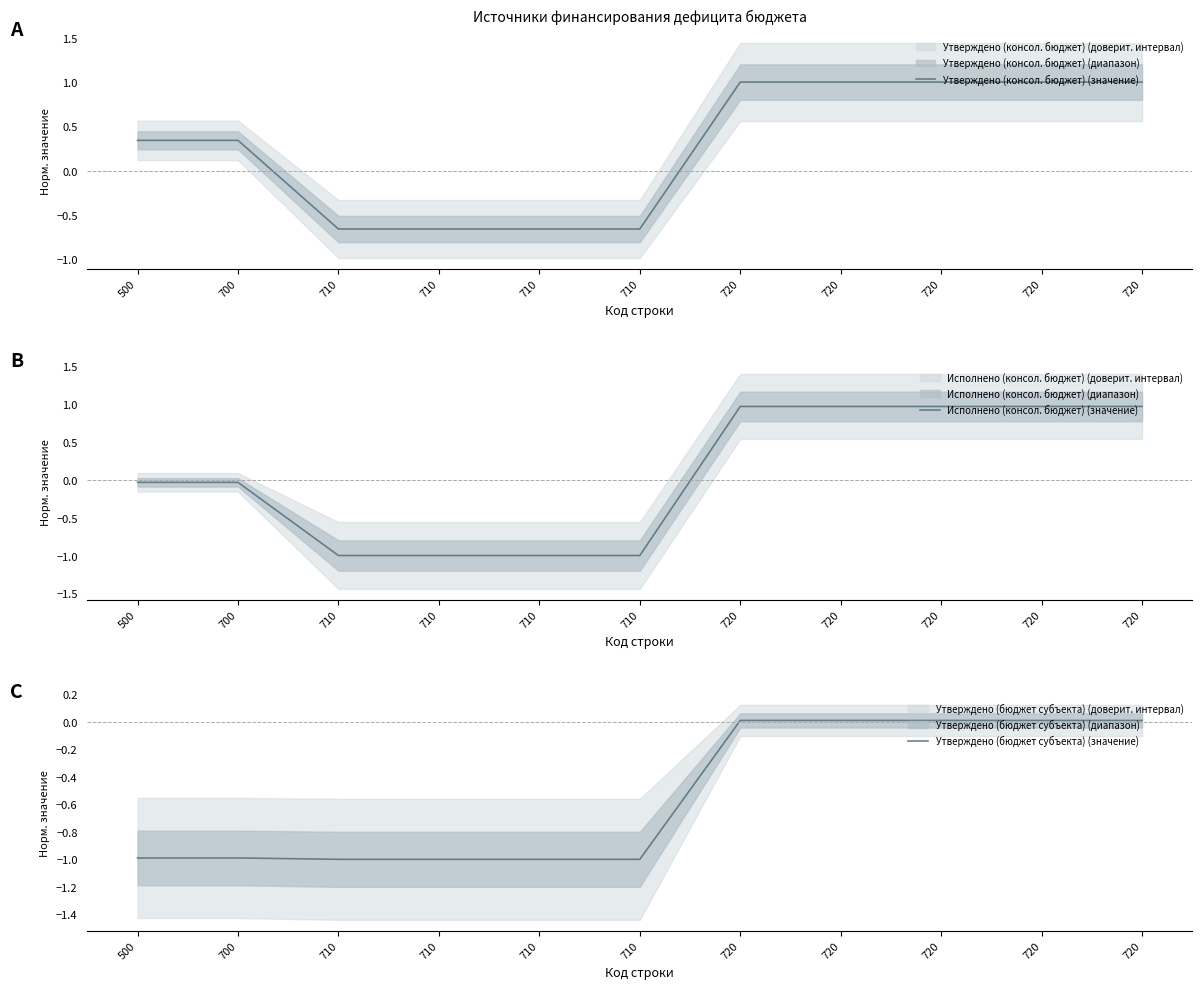

The value of Утверждено (бюджет субъекта) (значение) at 720 is 0.0. True or false?

True